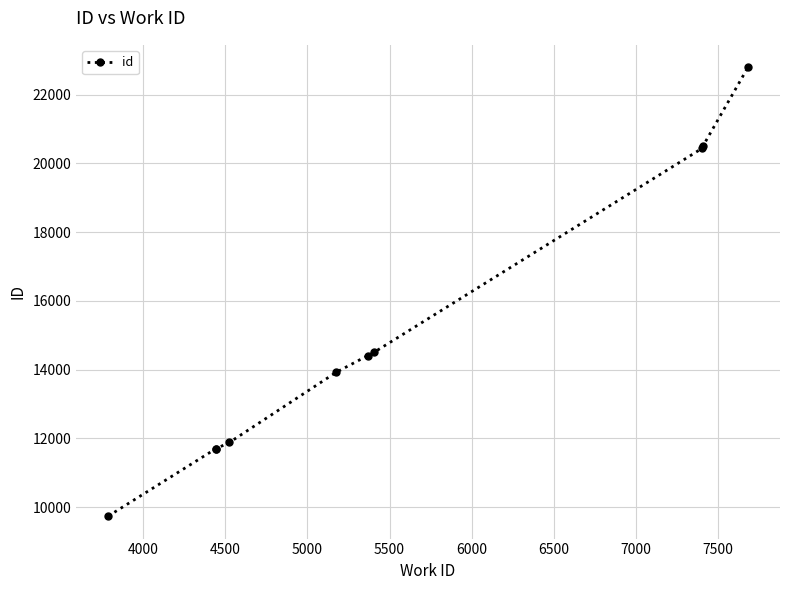

What is the minimum value shown in the chart?

9738